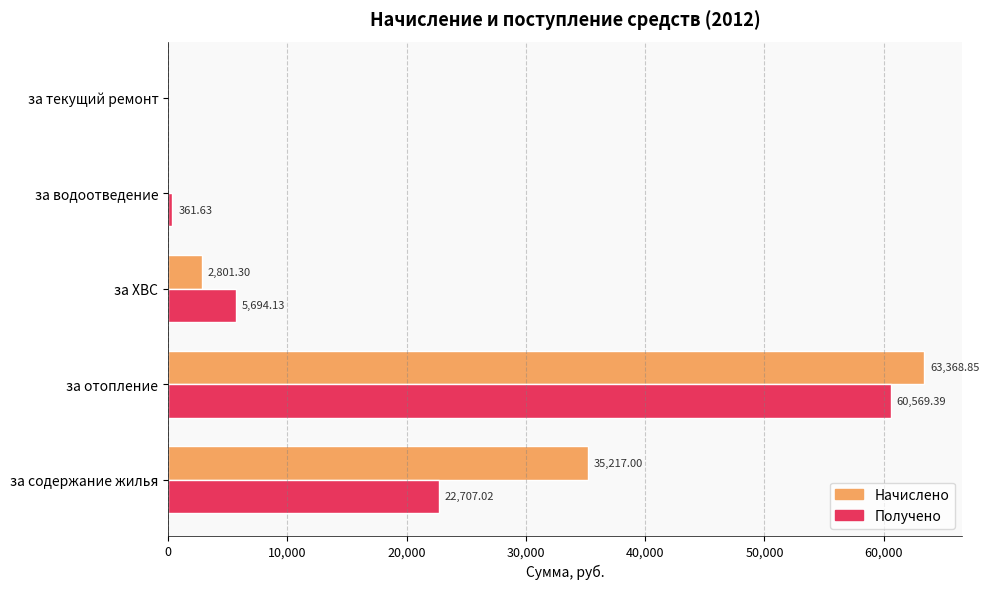

What is the sum of the Получено values at за текущий ремонт and за ХВС?

5694.1